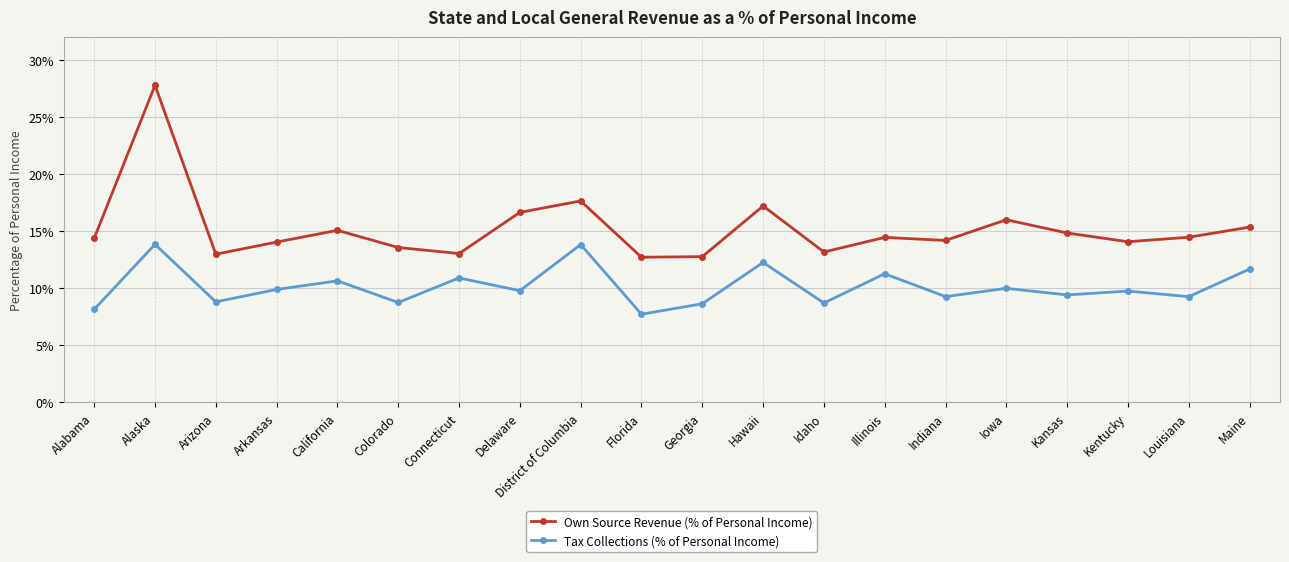

What is the sum of all Tax Collections (% of Personal Income) values?

202.5